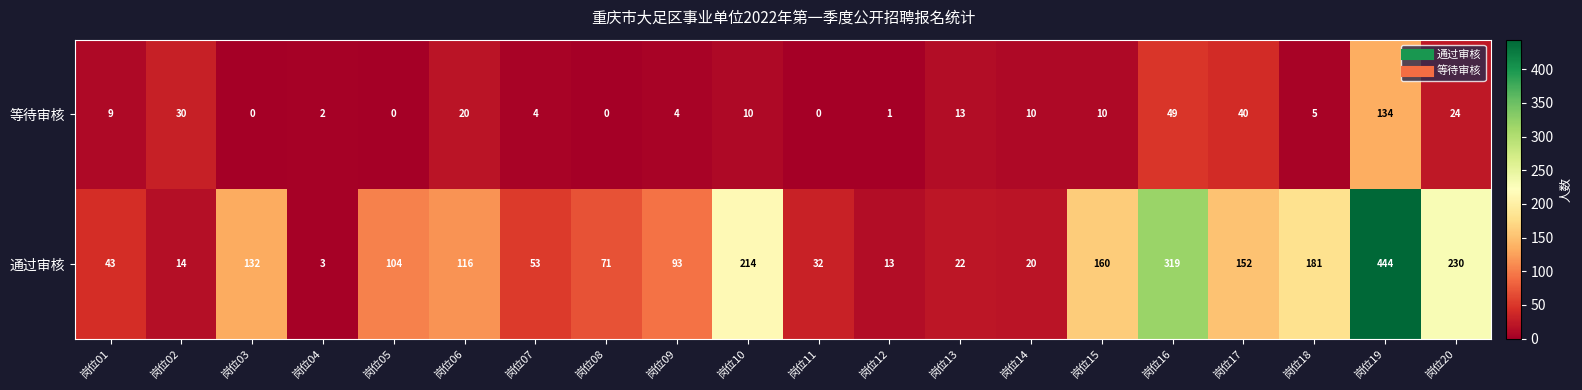

What is the sum of all 通过审核 values?

2416